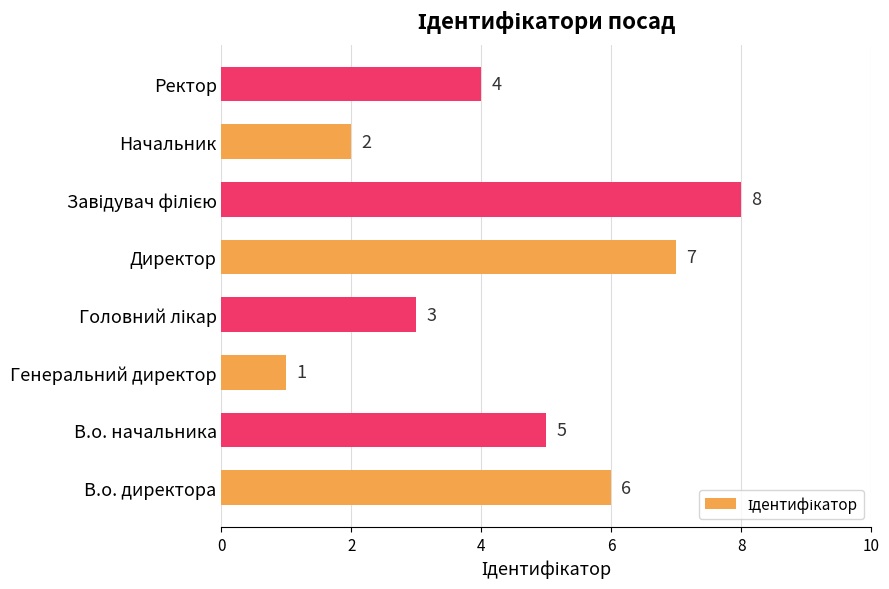

Does the chart contain stacked bars?

No